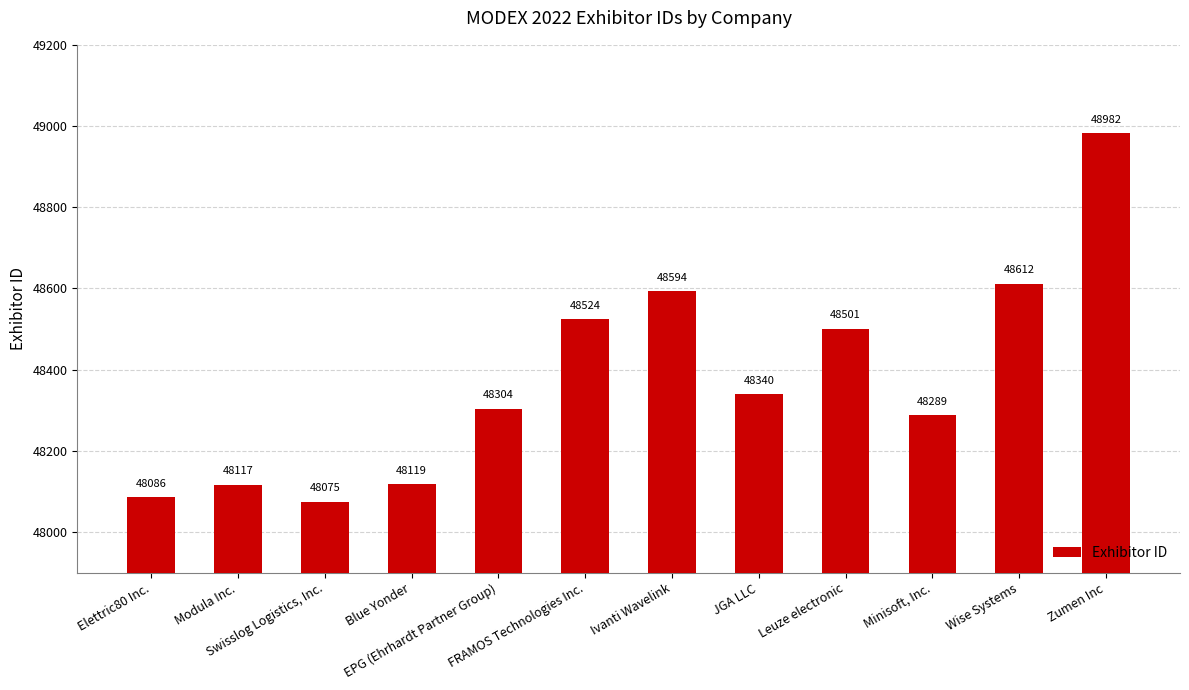

What is the label of the 11th bar from the right?

Modula Inc.